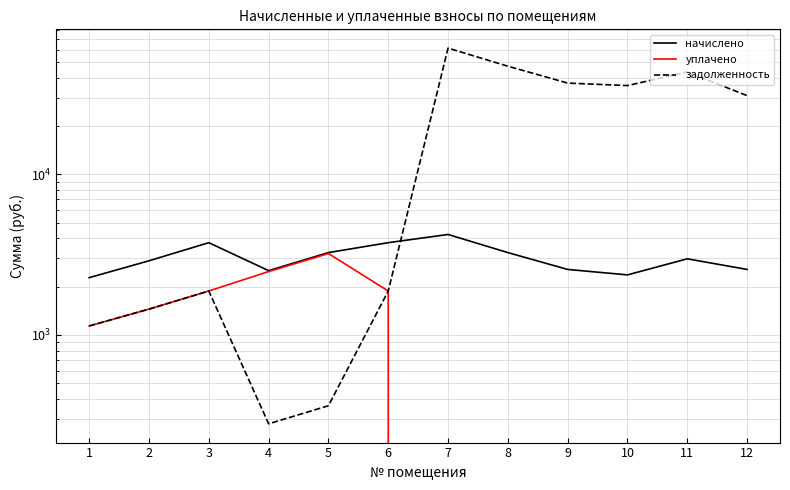

How many lines are shown in the chart?

3